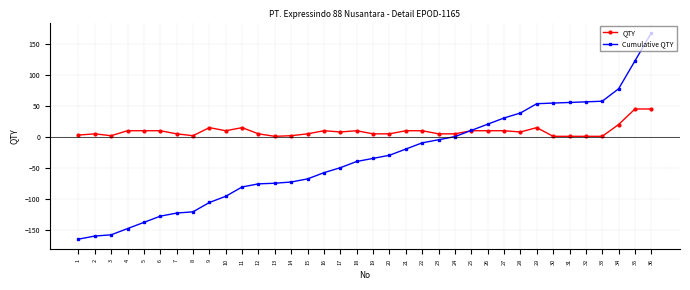

Rank the series by their average value, from highest to lowest.

QTY, Cumulative QTY